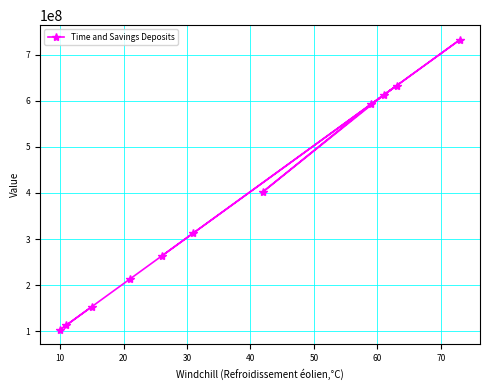

What is the value of the 2nd point from the left?

113030003